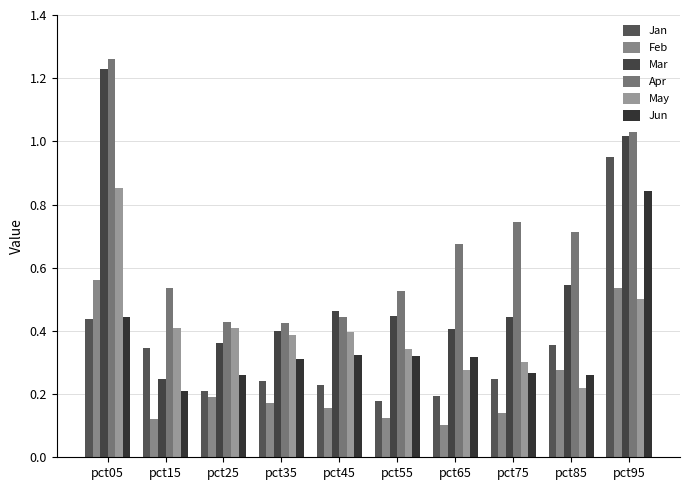

Does the chart contain stacked bars?

No